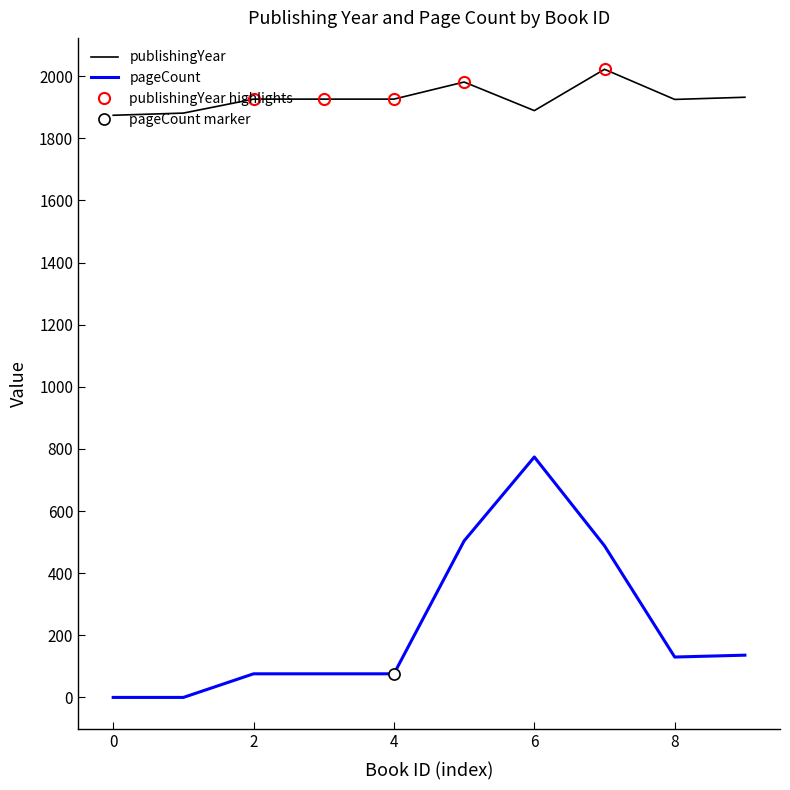

True or false: publishingYear and pageCount cross at least once.

False